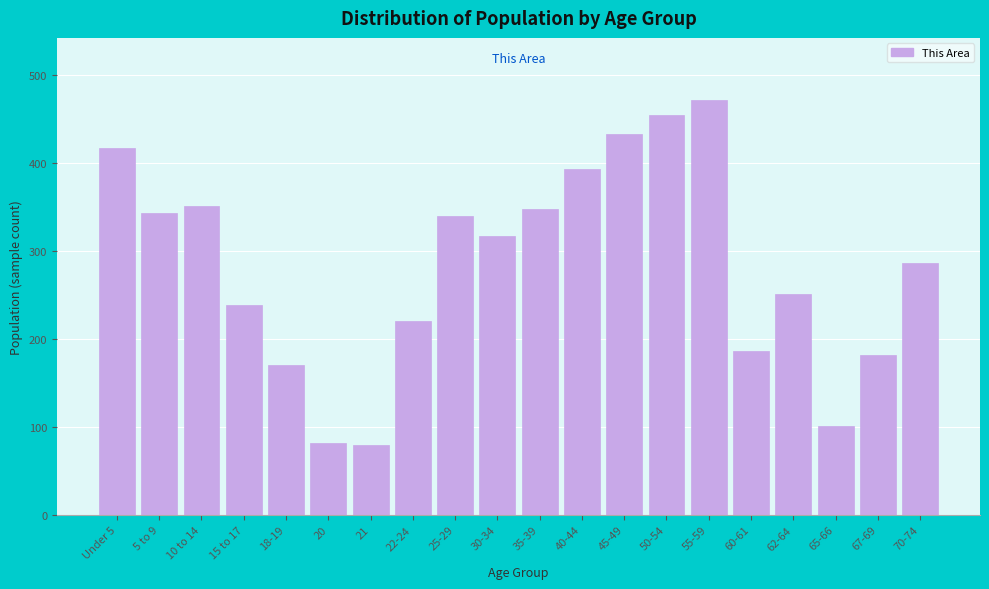

What is the difference between the values at 67-69 and 62-64?

70